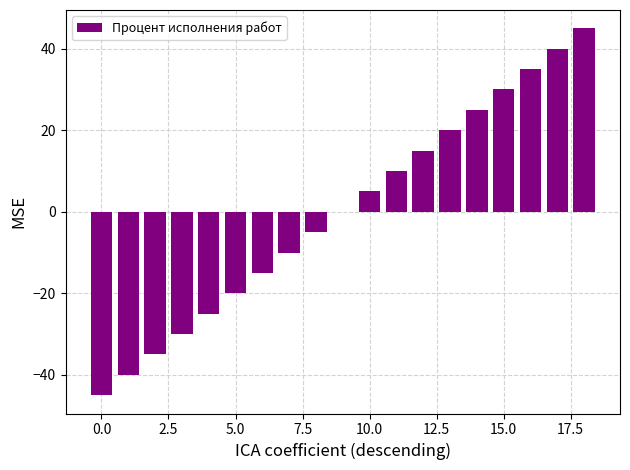

What is the maximum value shown in the chart?

45